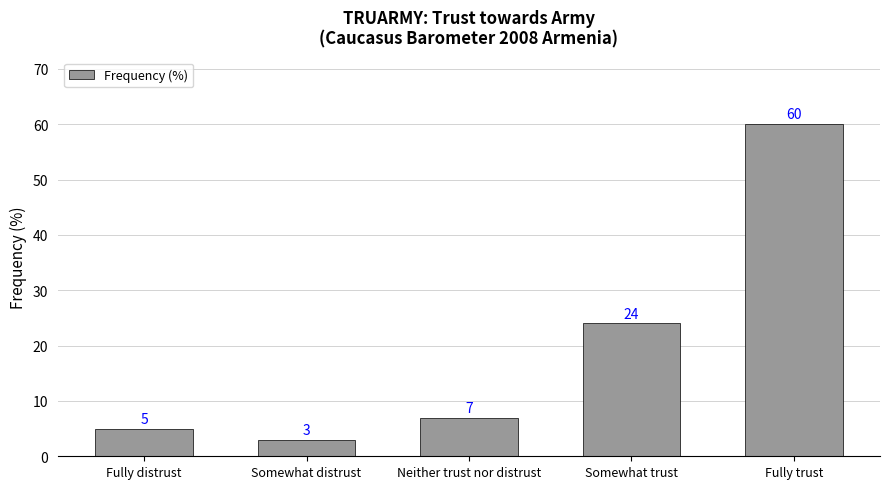

What is the change in value from Neither trust nor distrust to Somewhat trust?

+17